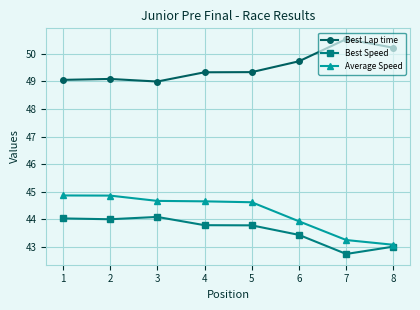

The value of Average Speed at 1 is 44.9. True or false?

True